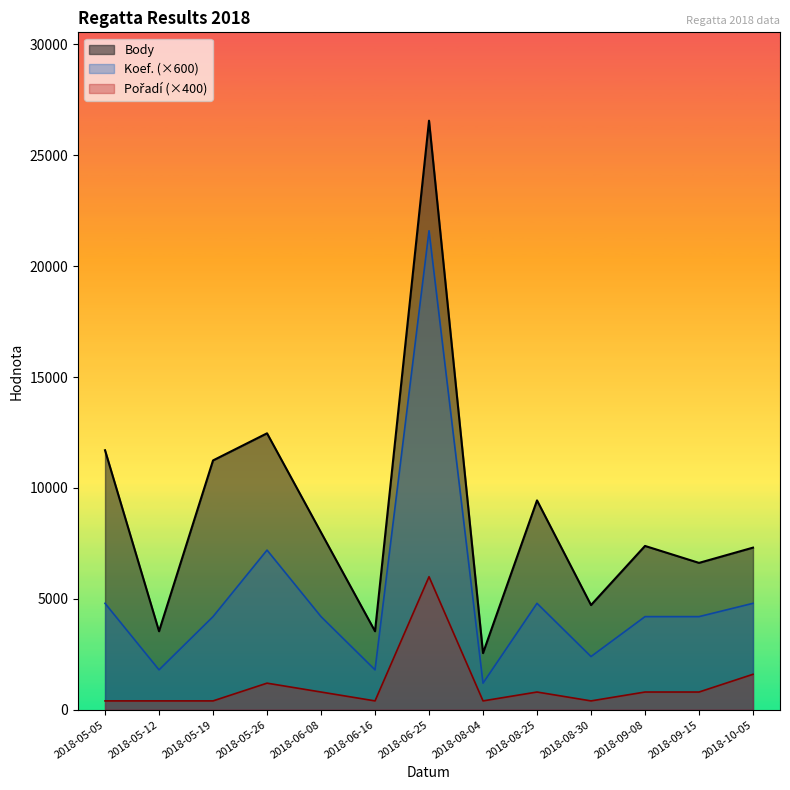

Rank the series by their maximum value, from lowest to highest.

Pořadí, Koef., Body